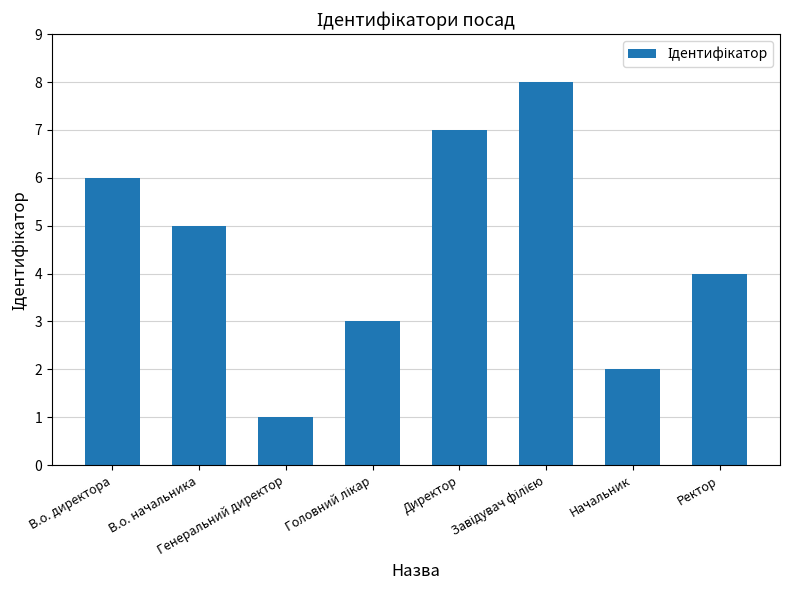

The value at Директор is 4. True or false?

False